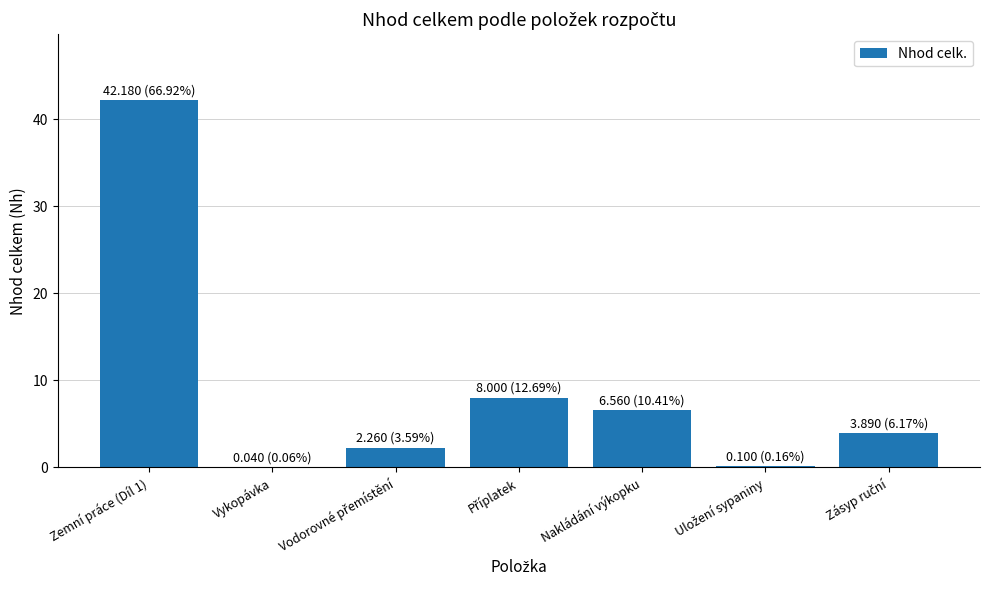

Where does the data first go above 3?

Zemní práce (Díl 1)